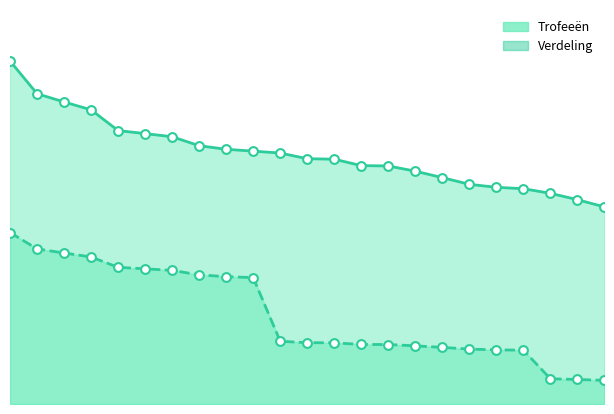

Is the value of Trofeeën at 14 greater than the value of Verdeling at 10?

Yes